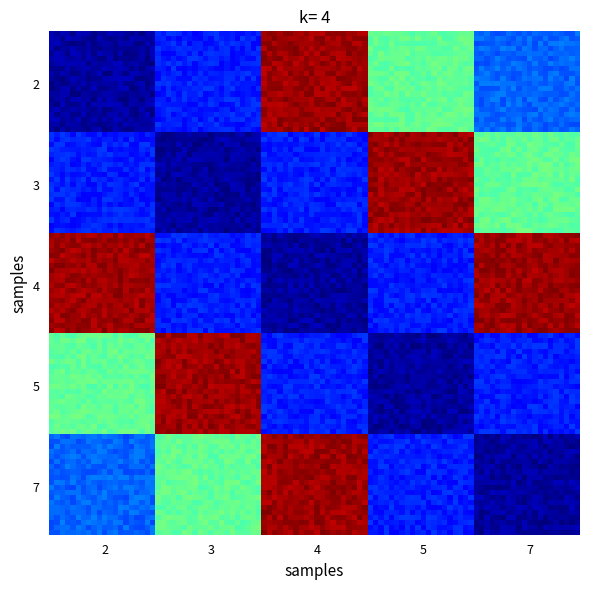

At which category does the chart reach its peak across all series?

4